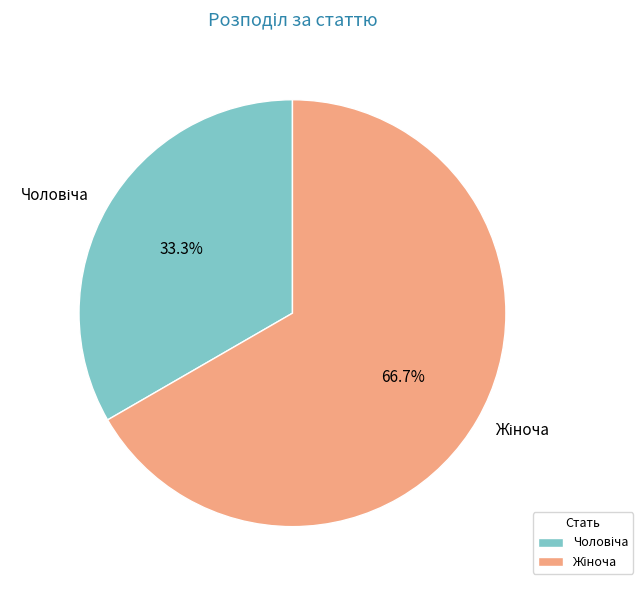

Is there a majority slice in this chart?

Yes